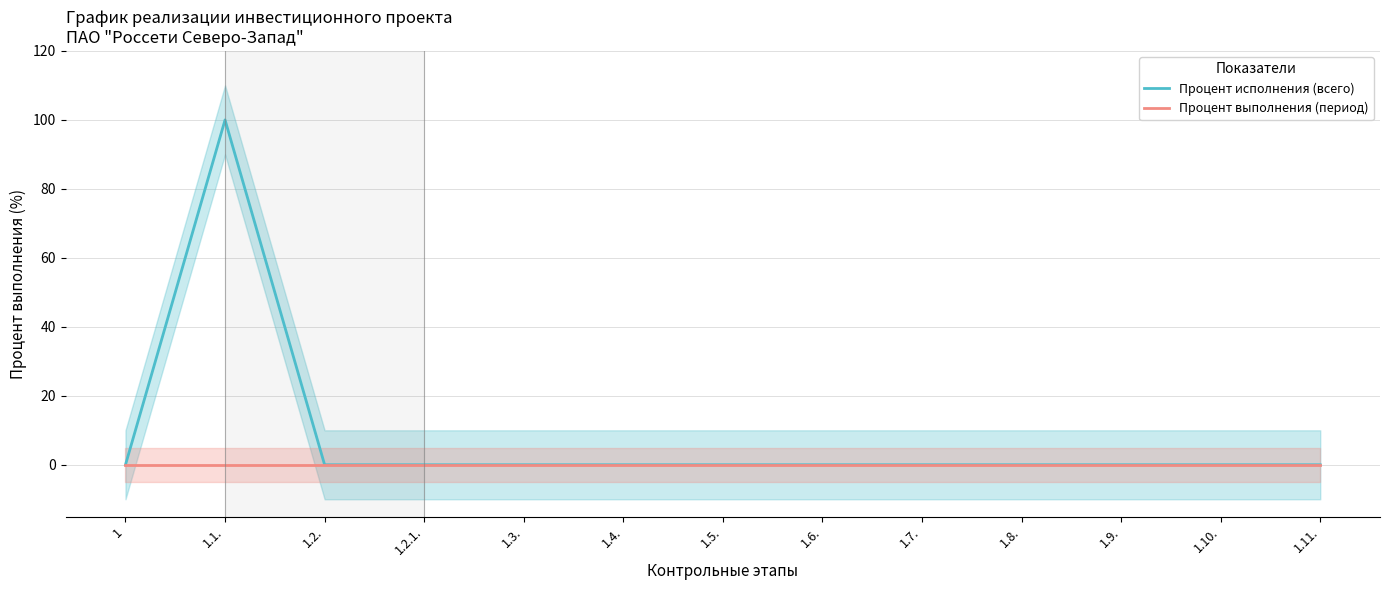

Reading right to left, list all the values displayed in this chart.

Процент исполнения (всего): 1.11.=0	1.10.=0	1.9.=0	1.8.=0	1.7.=0	1.6.=0	1.5.=0	1.4.=0	1.3.=0	1.2.1.=0	1.2.=0	1.1.=100	1=0
Процент выполнения (период): 1.11.=0	1.10.=0	1.9.=0	1.8.=0	1.7.=0	1.6.=0	1.5.=0	1.4.=0	1.3.=0	1.2.1.=0	1.2.=0	1.1.=0	1=0